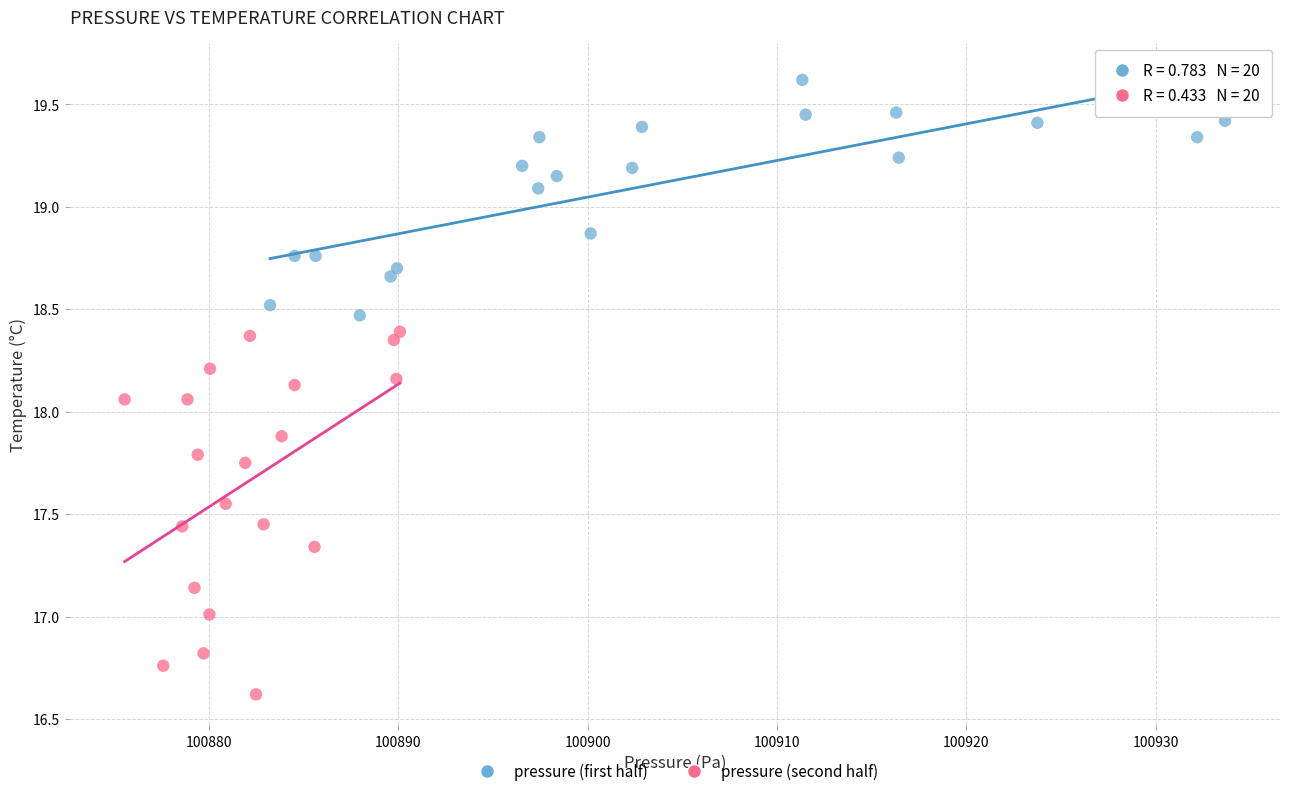

Which series contains the highest Y value?

pressure (first half)